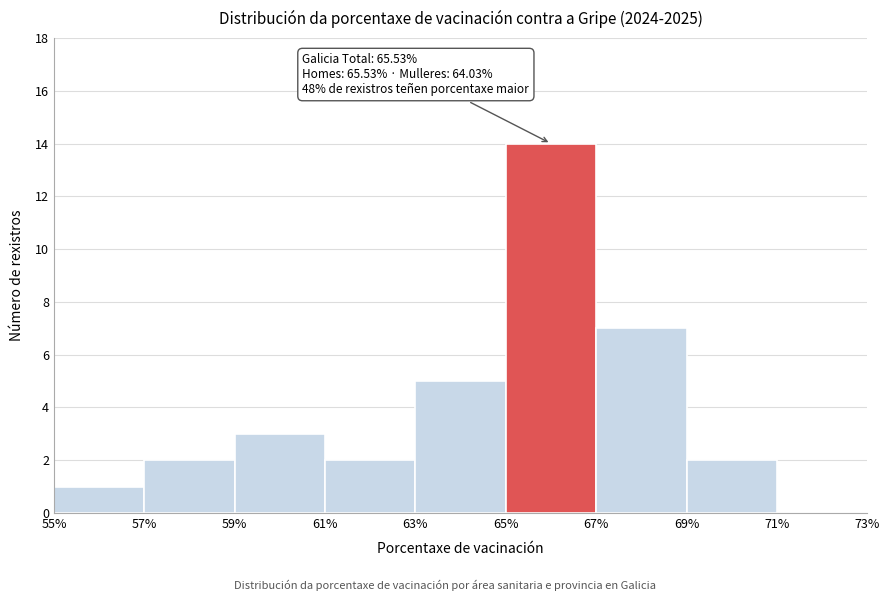

Over which range of the x-axis is the bar tallest?

65% to 67%